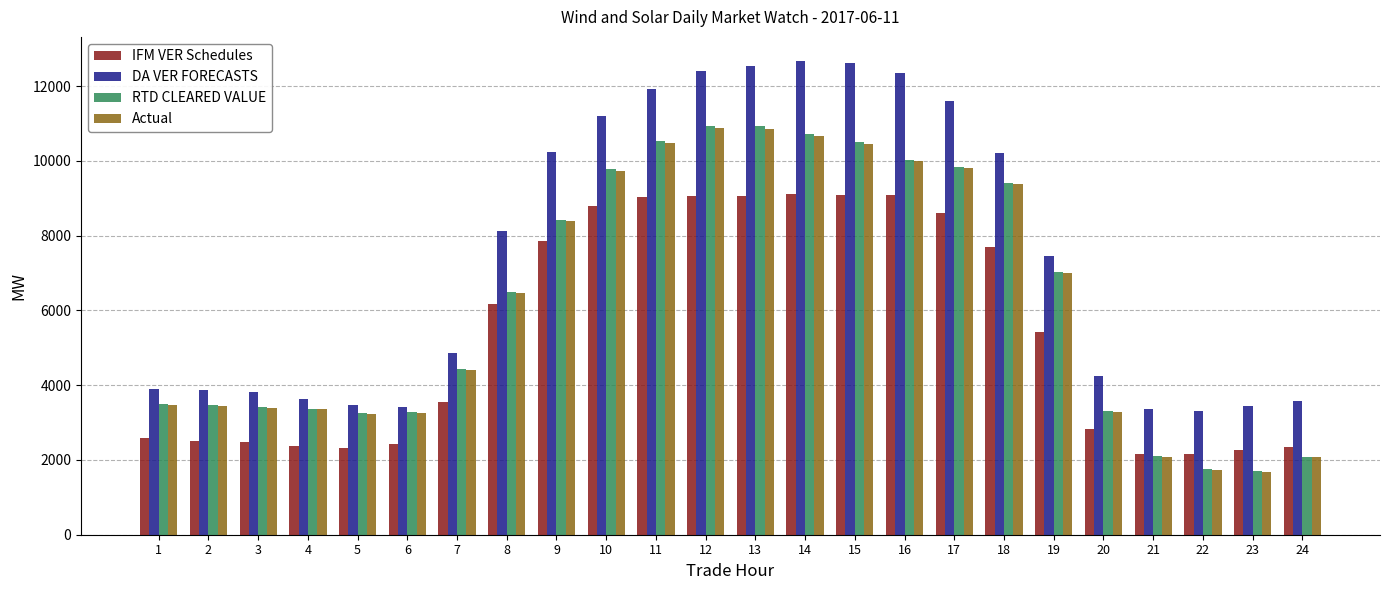

What is the minimum value for Actual?

1684.6